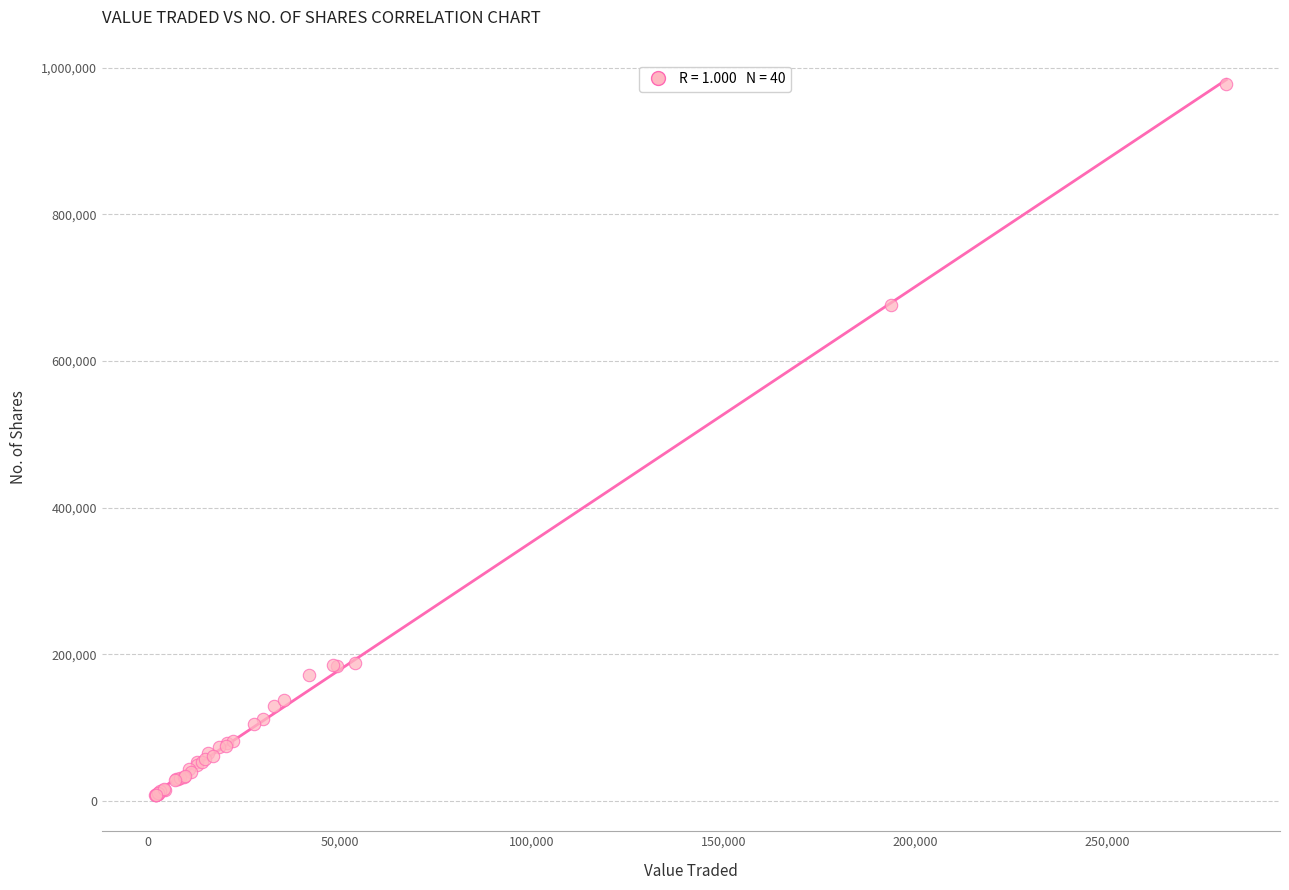

What Y value in the scatter plot is closest to 492557?

675899